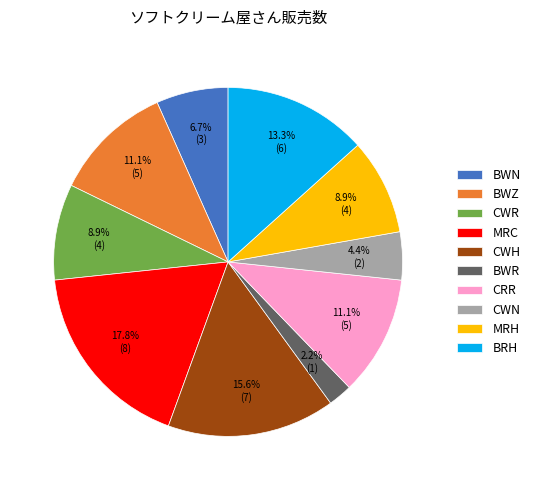

Is there a majority slice in this chart?

No